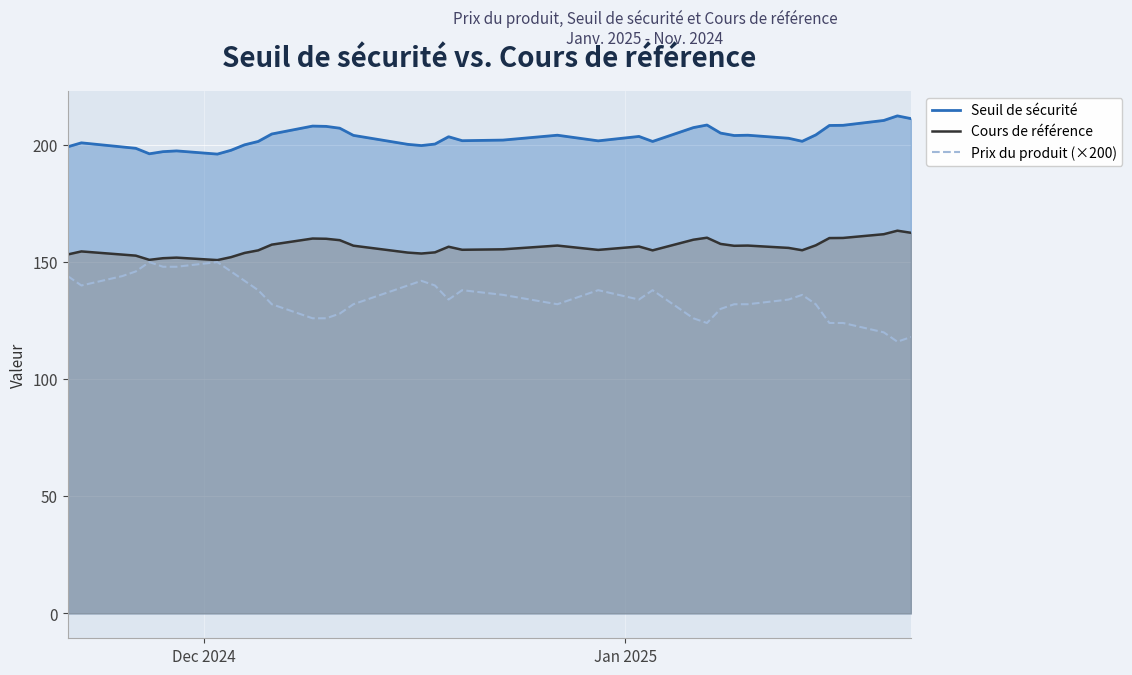

List the series in order of their overall mean, lowest first.

Prix du produit (×200), Cours de référence, Seuil de sécurité